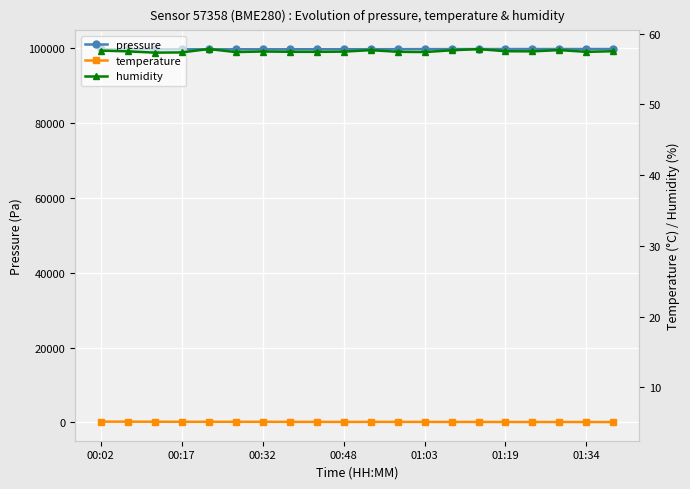

True or false: humidity has a value of 57.4 at 01:03.

True